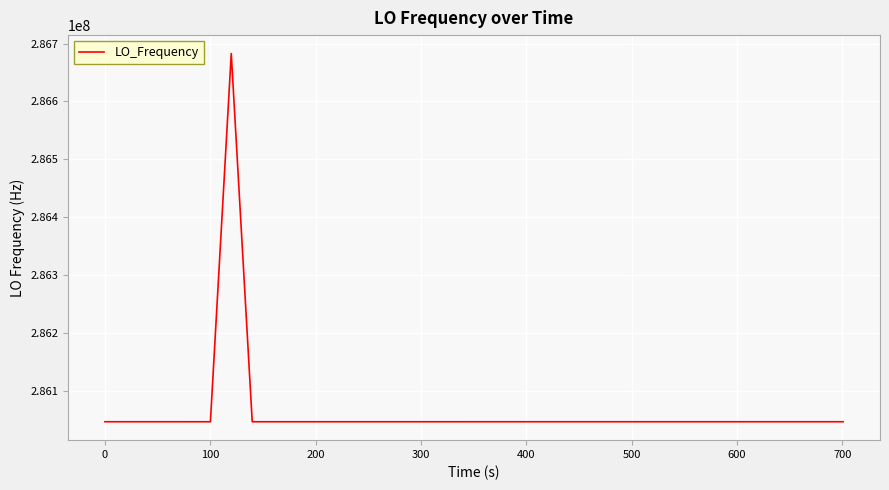

What is the average value?

286062902.1